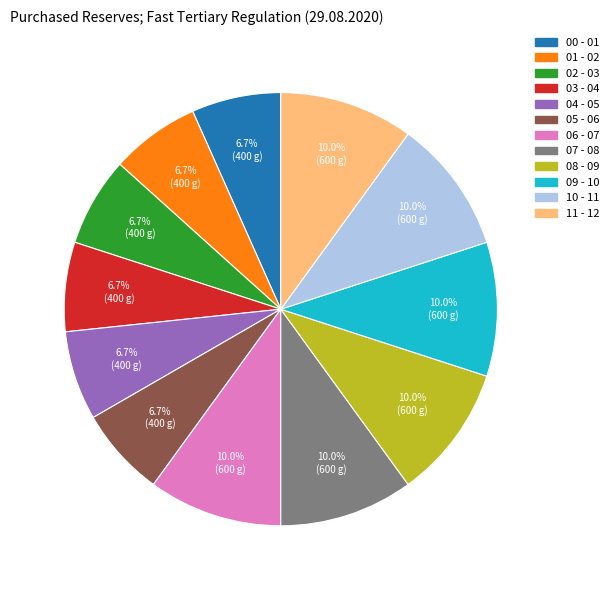

Is there a majority slice in this chart?

No